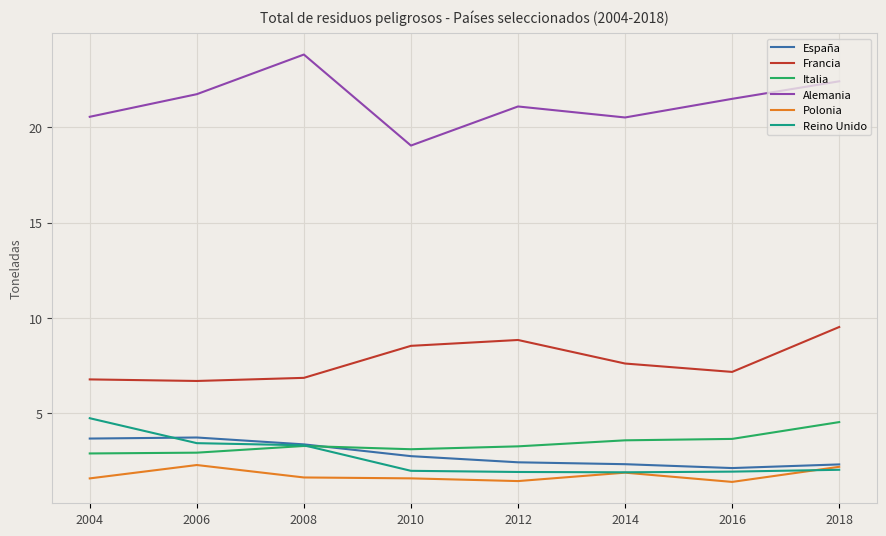

The Polonia series shows 483406 at 2012. True or false?

False